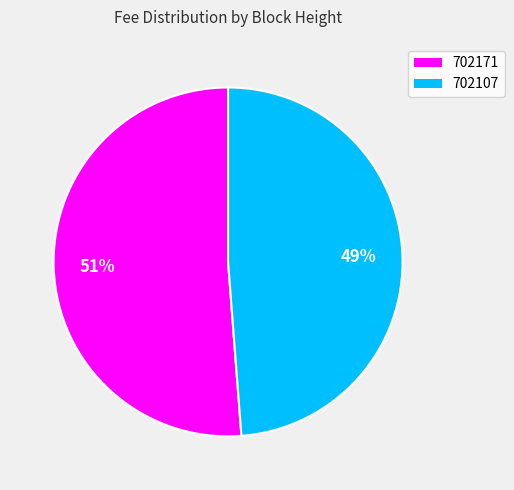

Which slice is the smallest?

702107